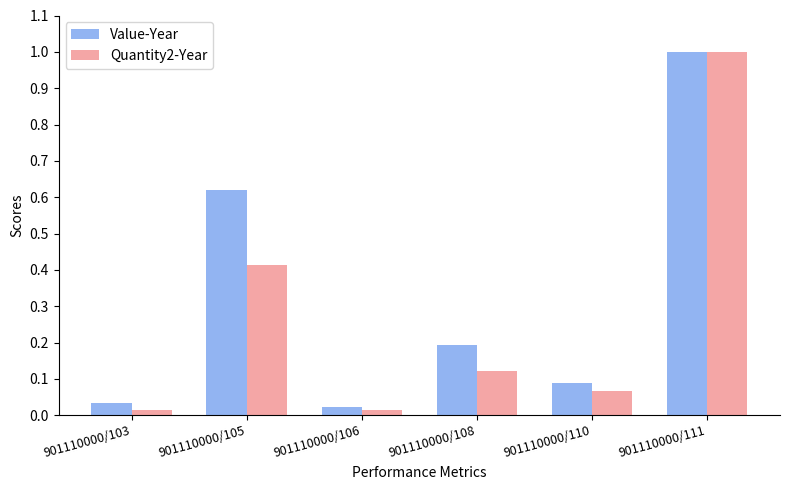

What is the difference between the maximum and second lowest values in the Quantity2-Year series?

1.0